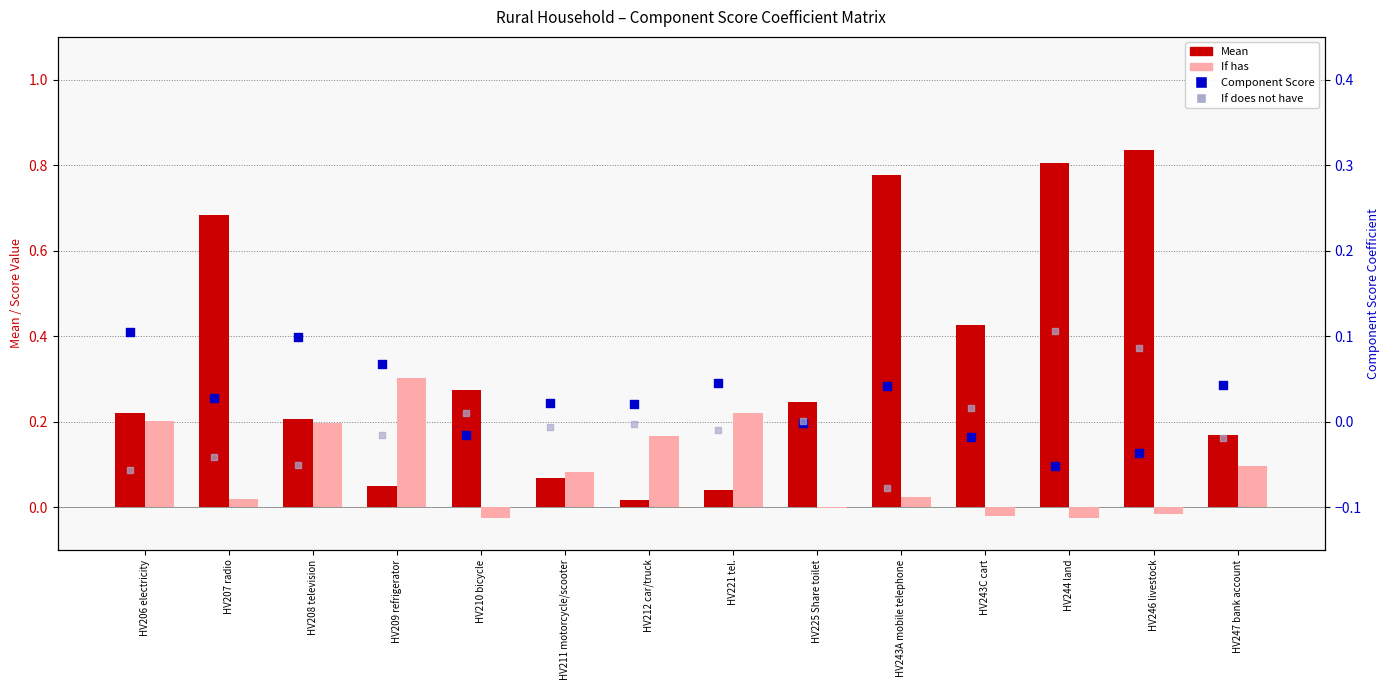

At how many categories does at least one series exceed 0?

14